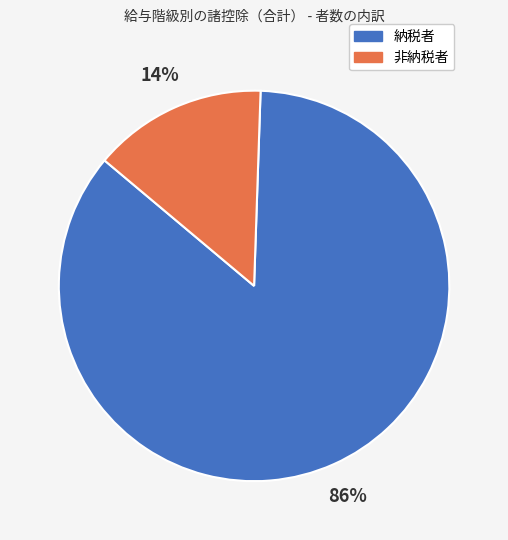

How many slices are in this pie chart?

2